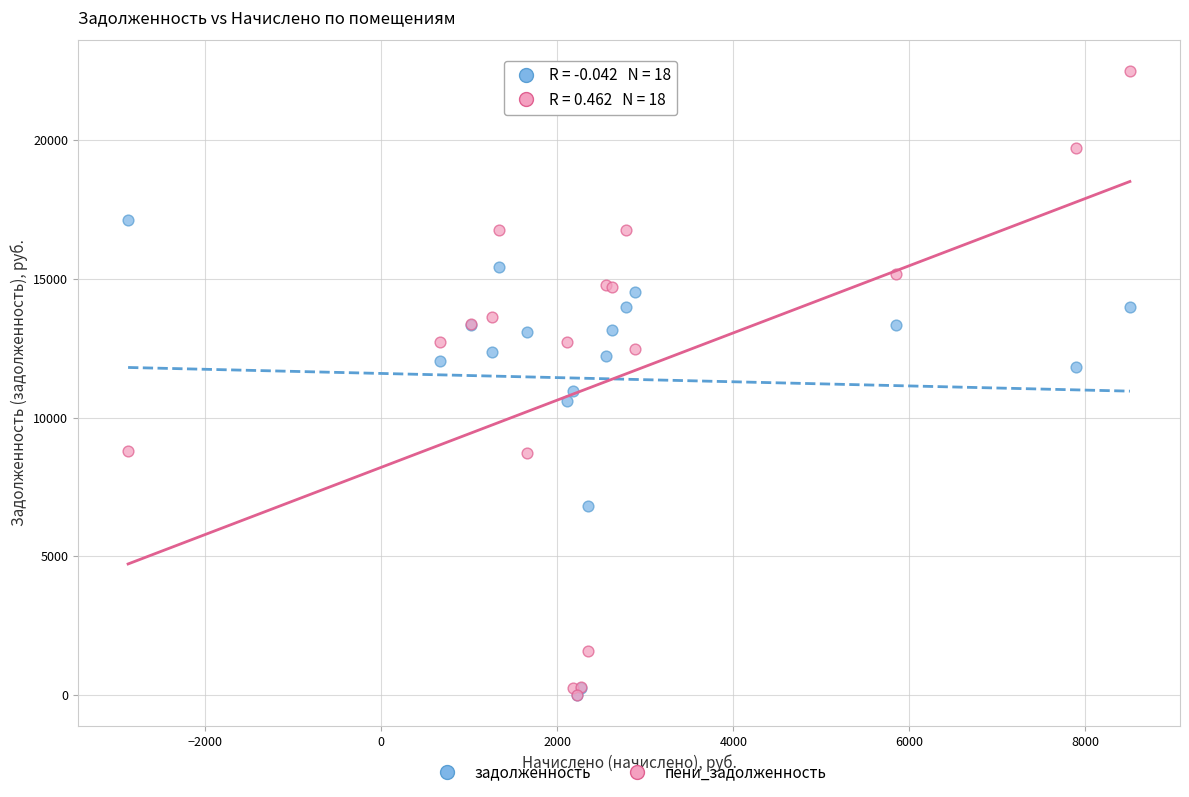

Which series has the widest spread of Y values?

пени_задолженность